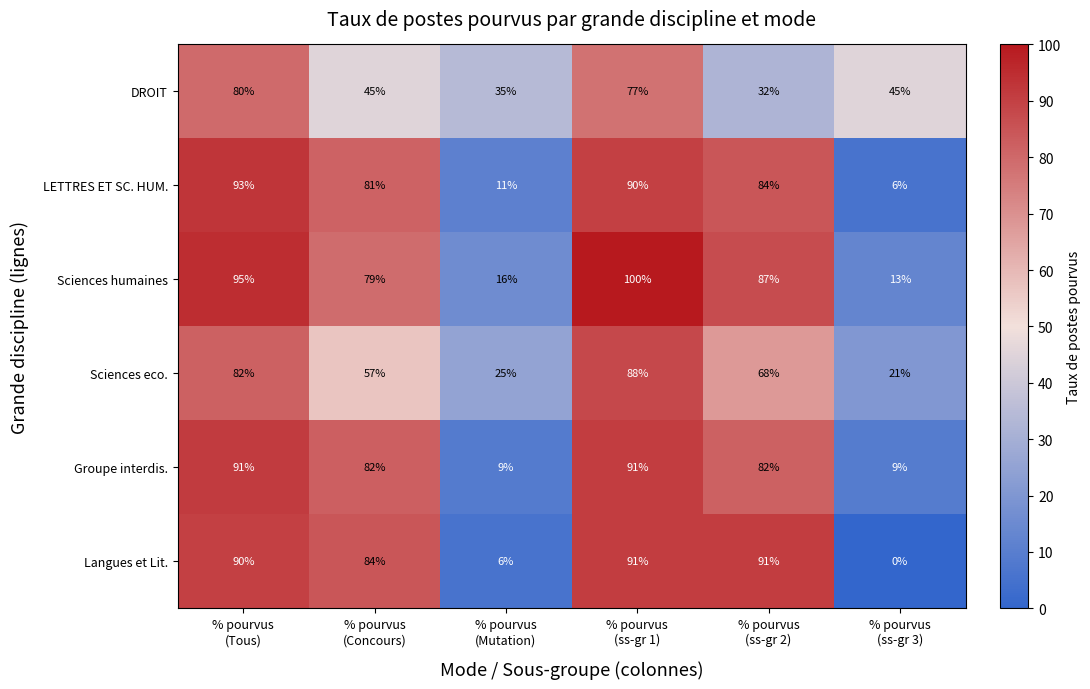

At which category is the sum across all series the highest?

% pourvus
(ss-gr 1)